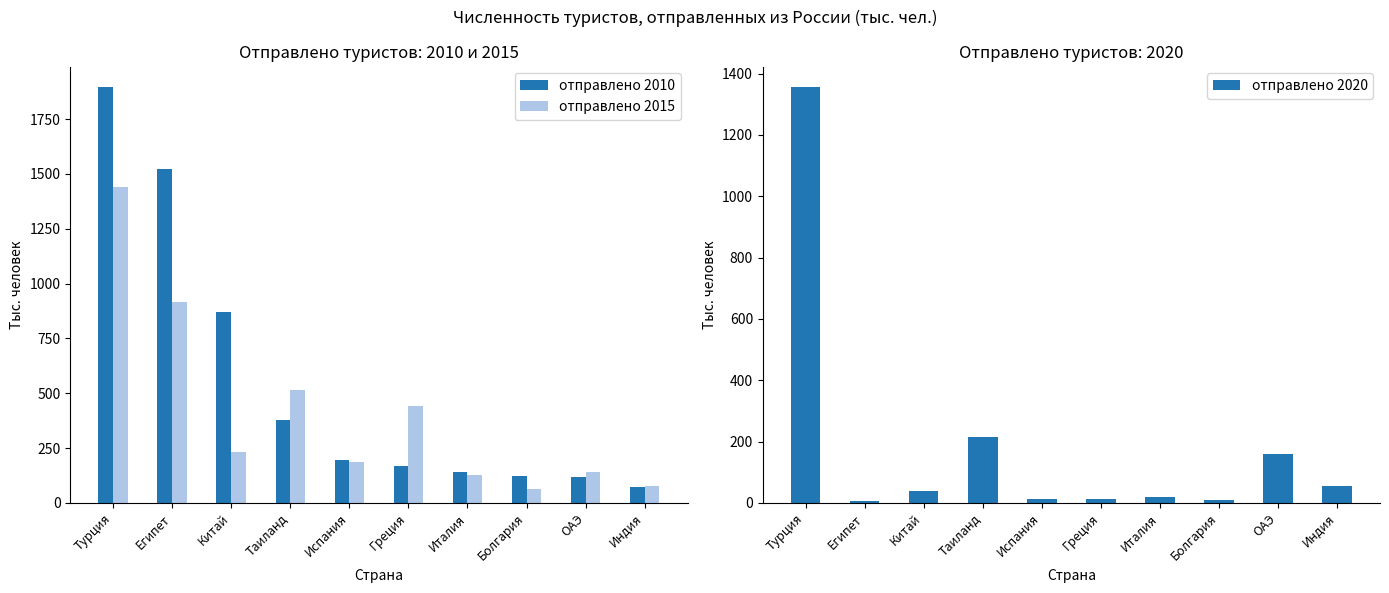

Where is отправлено 2010 nearest to the value 983?

Китай